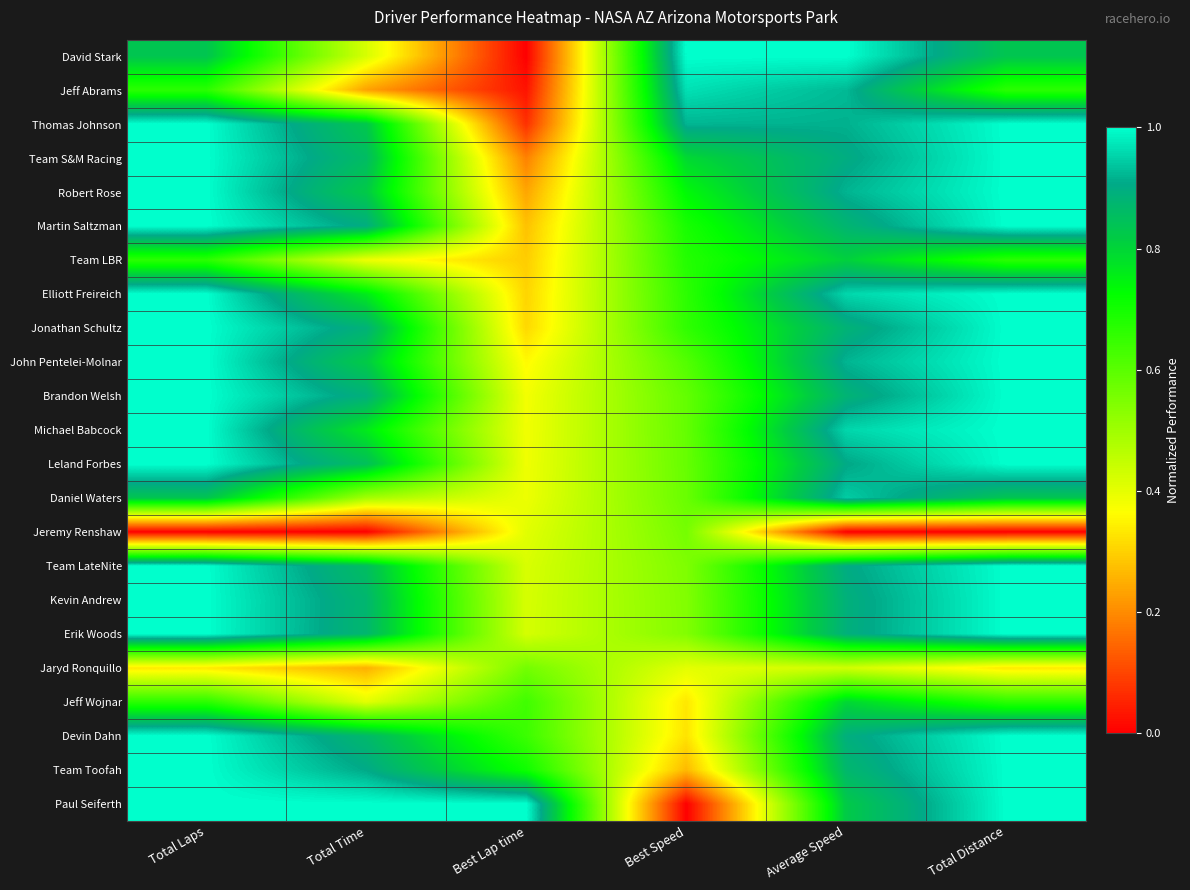

What is the greatest value displayed?

1.0